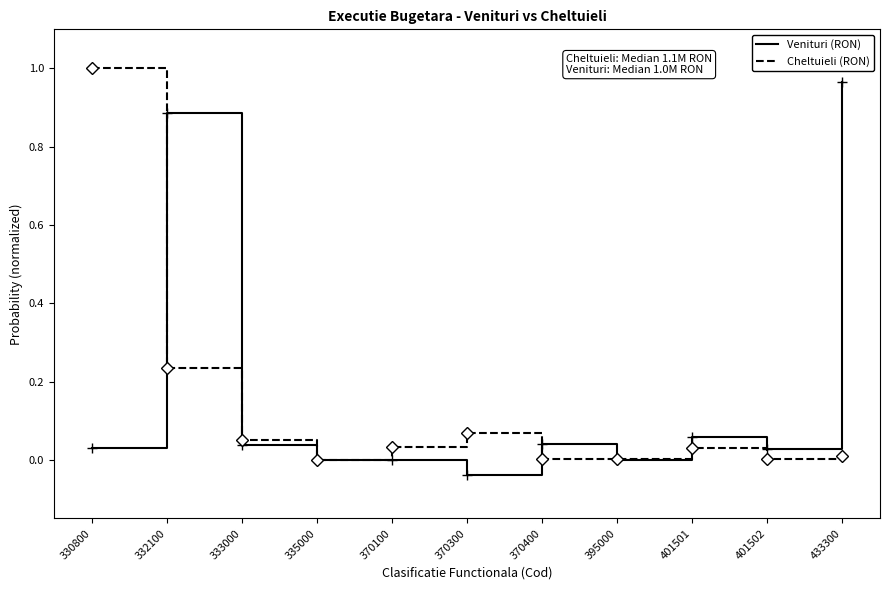

The Venituri (RON) series shows 0.0 at 335000. True or false?

True